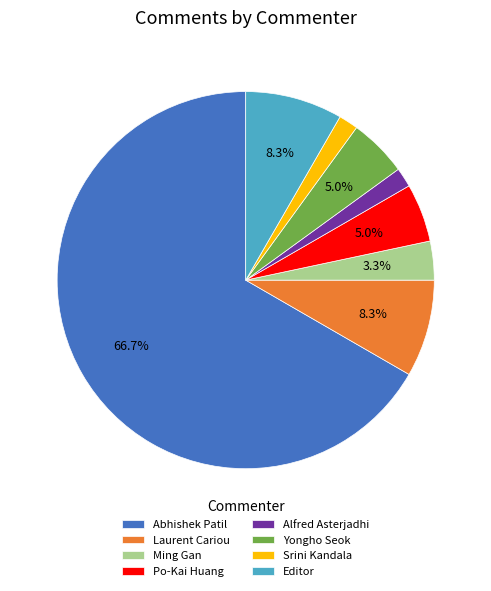

How much of the chart is everything except Po-Kai Huang?

95.0%